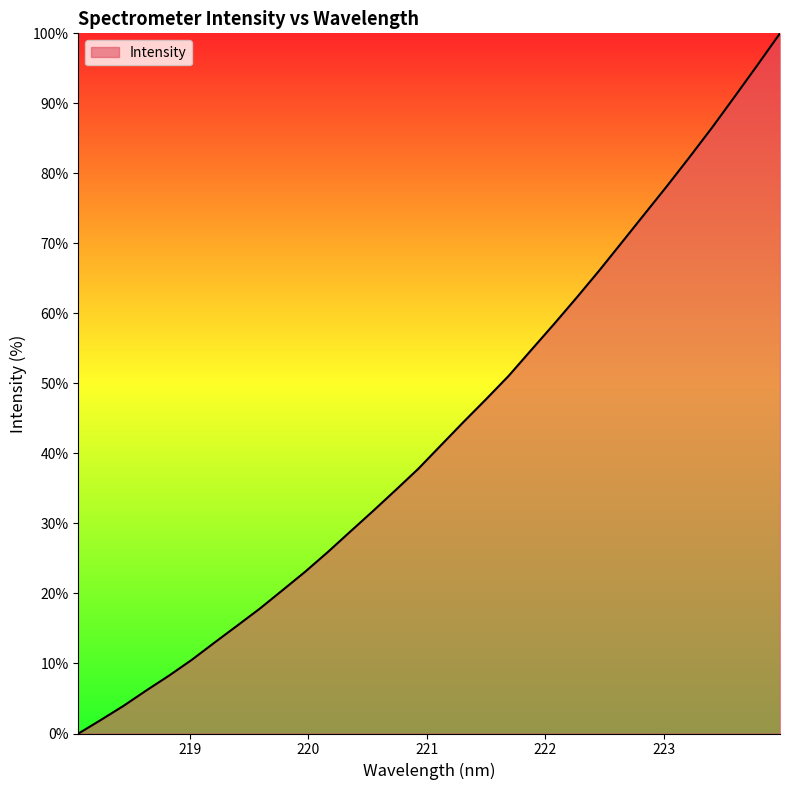

What is the difference between the maximum and minimum values?

100.0